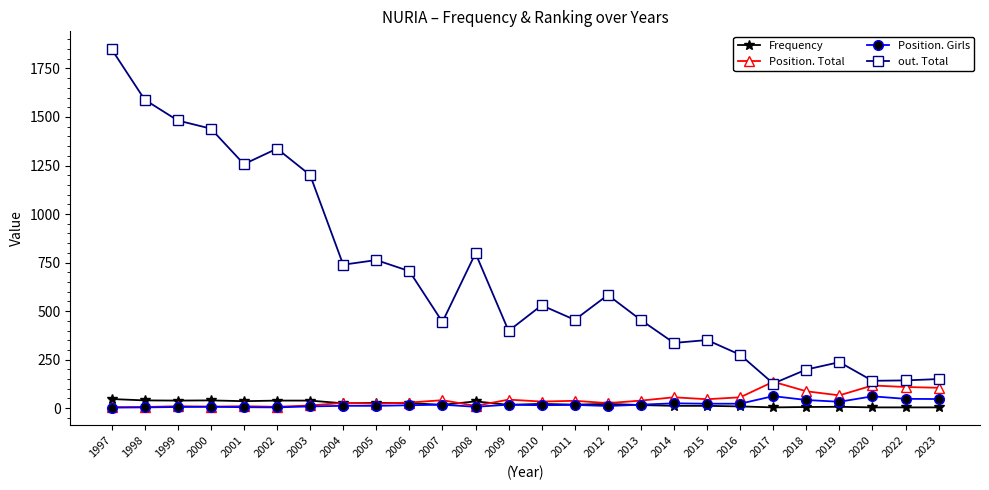

Is it true that Position. Total equals 46 at 2015?

True